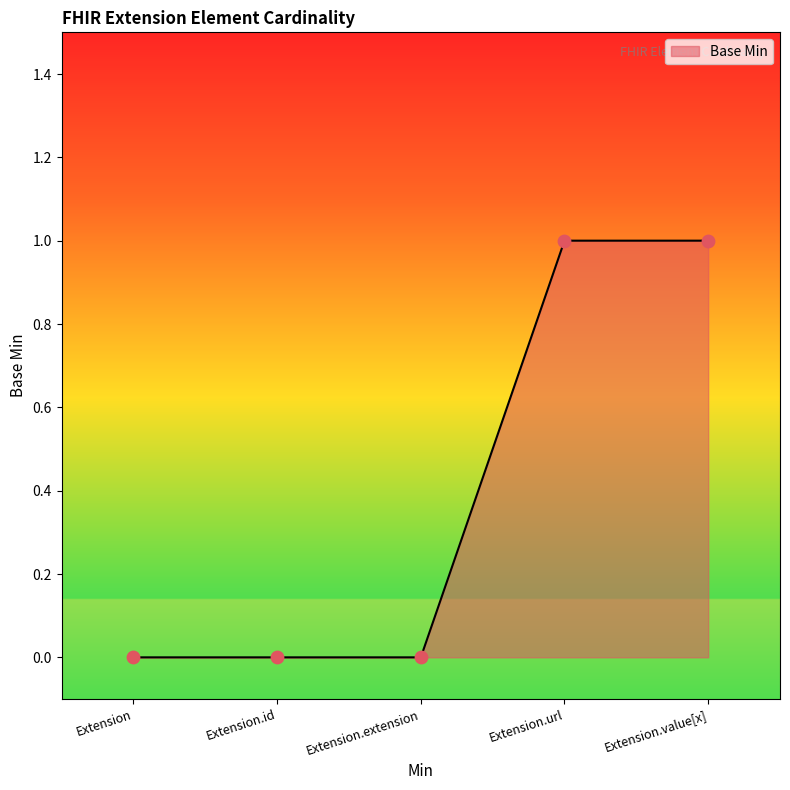

What is the change in value from Extension.id to Extension.value[x]?

+1